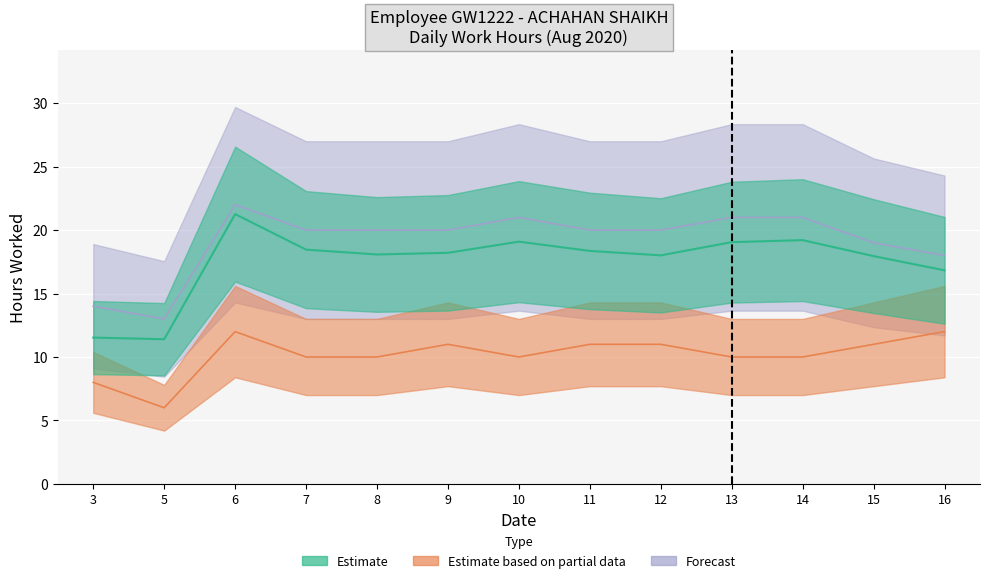

Reading right to left, transcribe all the data shown in this chart.

Work Hours (Estimate): 16=16.8	15=17.9	14=19.2	13=19.1	12=18.0	11=18.4	10=19.1	9=18.2	8=18.1	7=18.5	6=21.3	5=11.4	3=11.5
Work Hours (Partial): 16=12.0	15=11.0	14=10.0	13=10.0	12=11.0	11=11.0	10=10.0	9=11.0	8=10.0	7=10.0	6=12.0	5=6.0	3=8.0
Forecast: 16=18.0	15=19.0	14=21.0	13=21.0	12=20.0	11=20.0	10=21.0	9=20.0	8=20.0	7=20.0	6=22.0	5=13.0	3=14.0